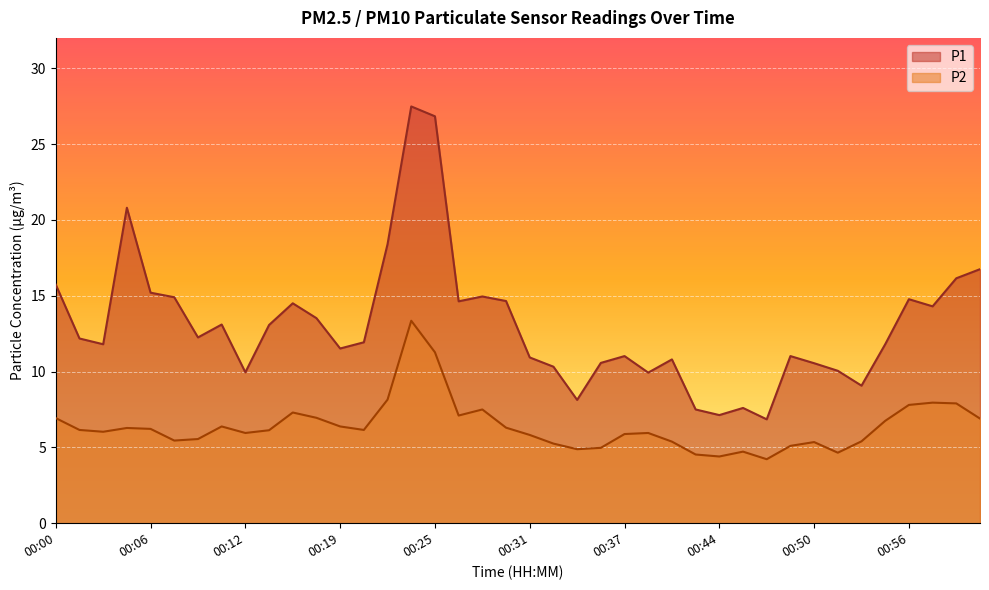

At which label does P1 first exceed 12?

00:00